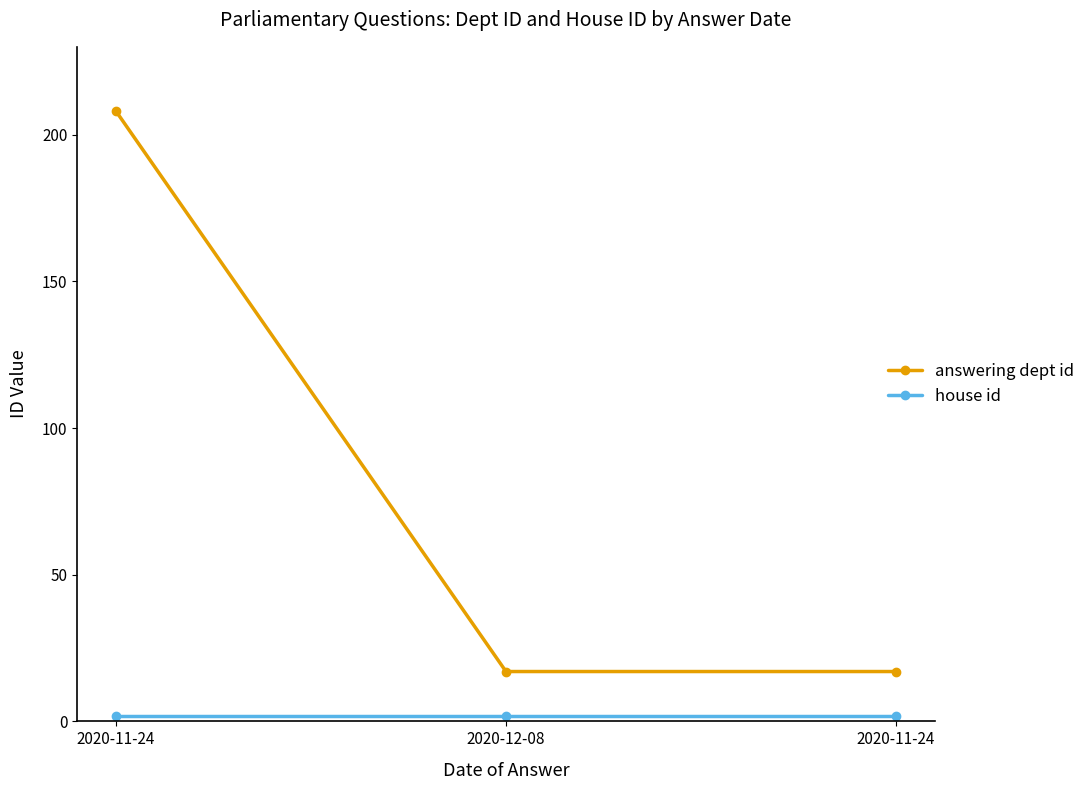

Which has a higher value, 2020-11-24 or 2020-11-24?

2020-11-24